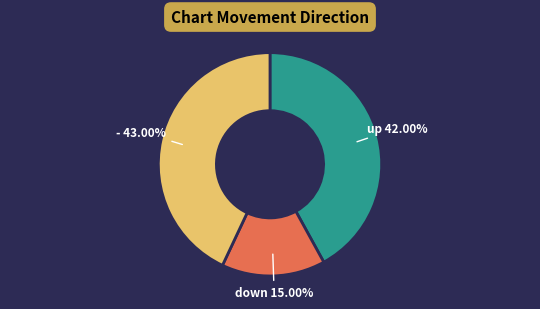

Does any single category account for the majority?

No